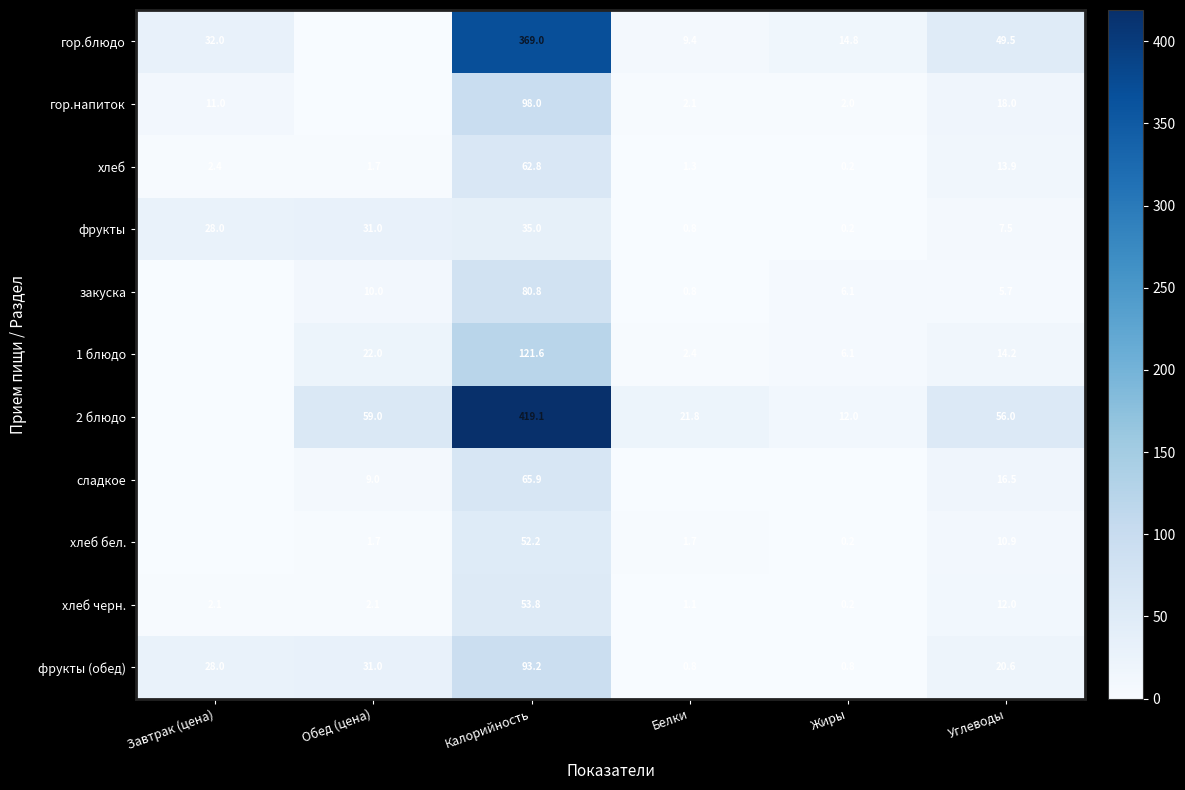

What is the greatest value displayed?

419.1